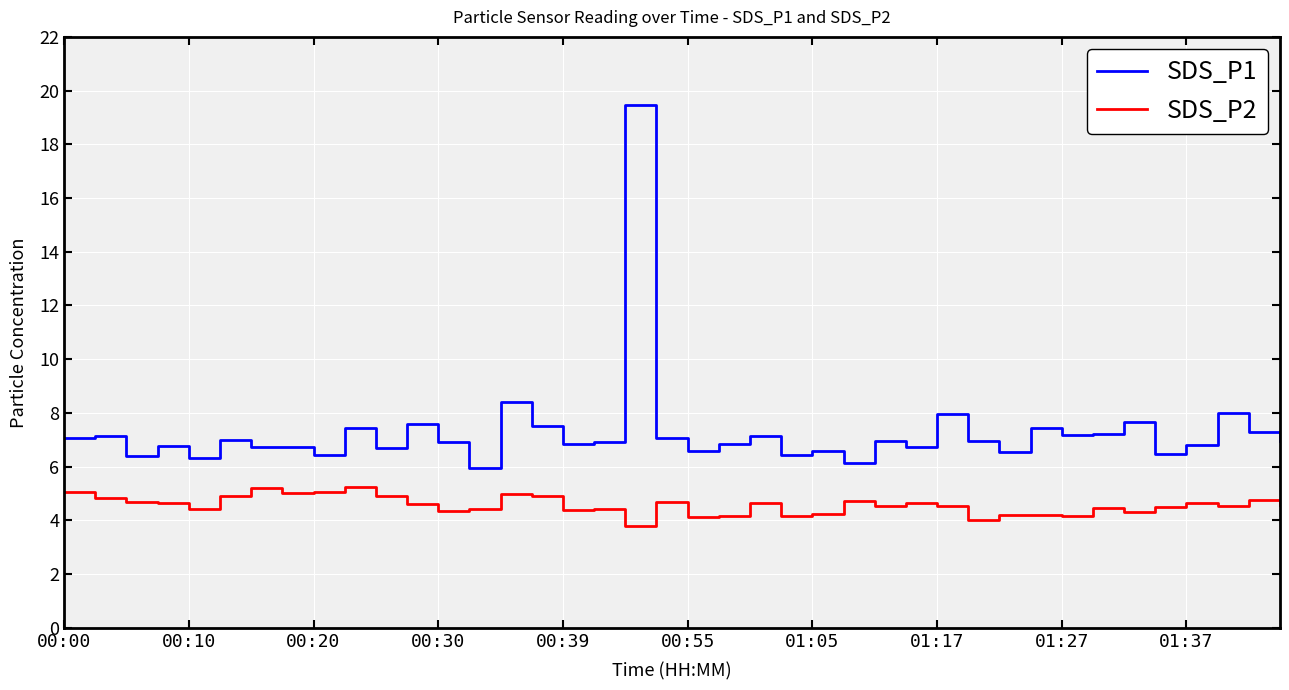

True or false: SDS_P1 and SDS_P2 cross at least once.

False